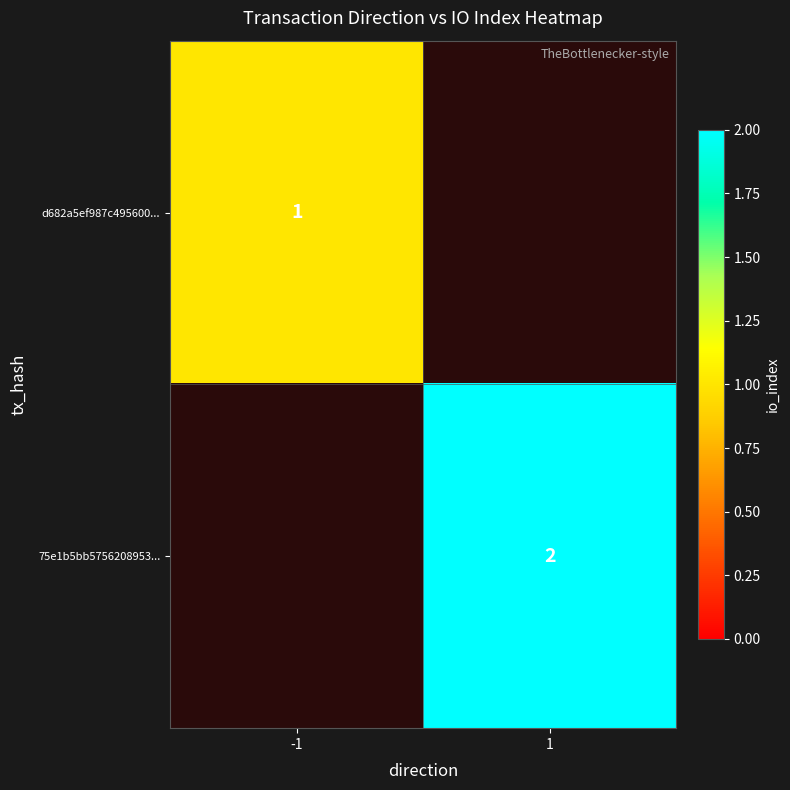

True or false: 75e1b5bb5756208953... has a value of 1 at 1.

False